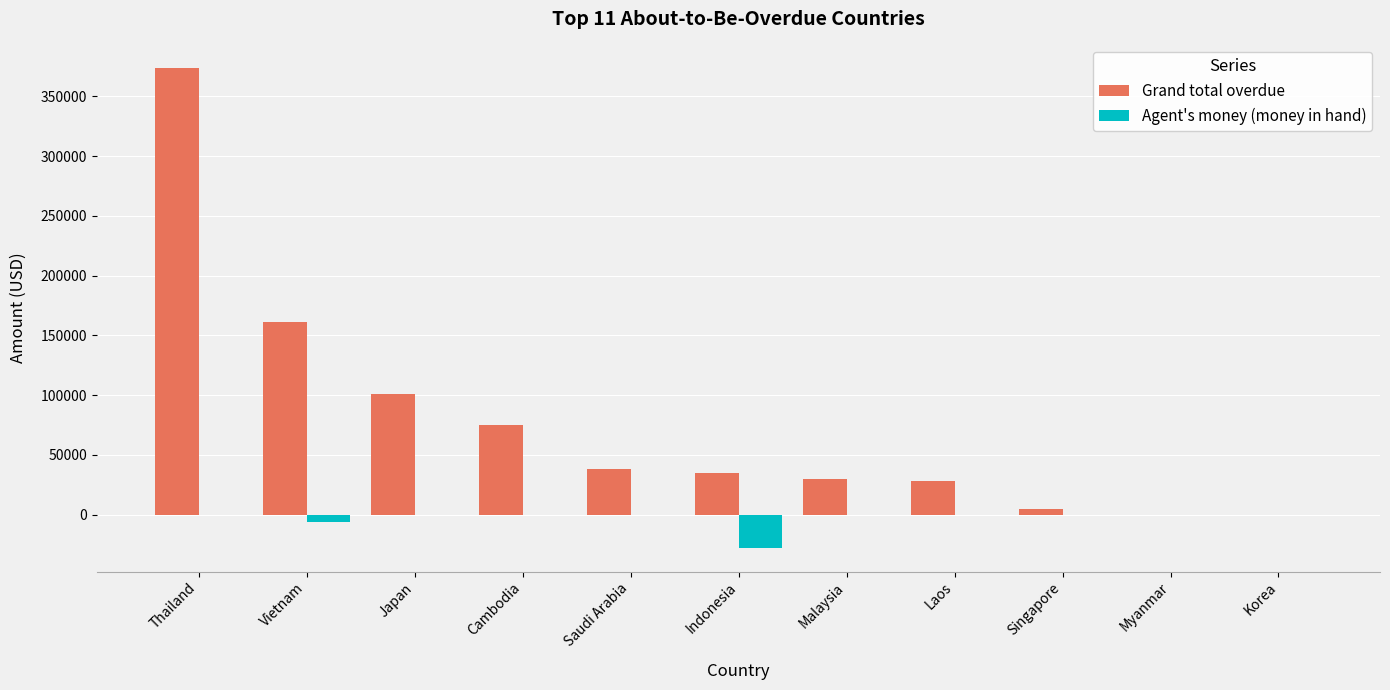

What is the sum of the Grand total overdue values at Indonesia and Myanmar?

34893.2